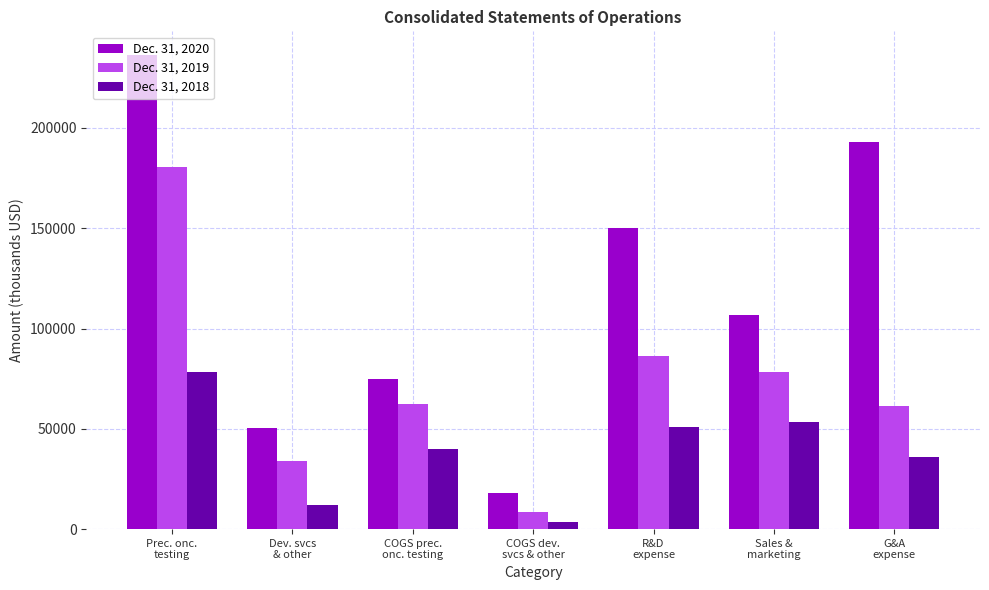

How many data points in Dec. 31, 2019 are less than 62255?

3